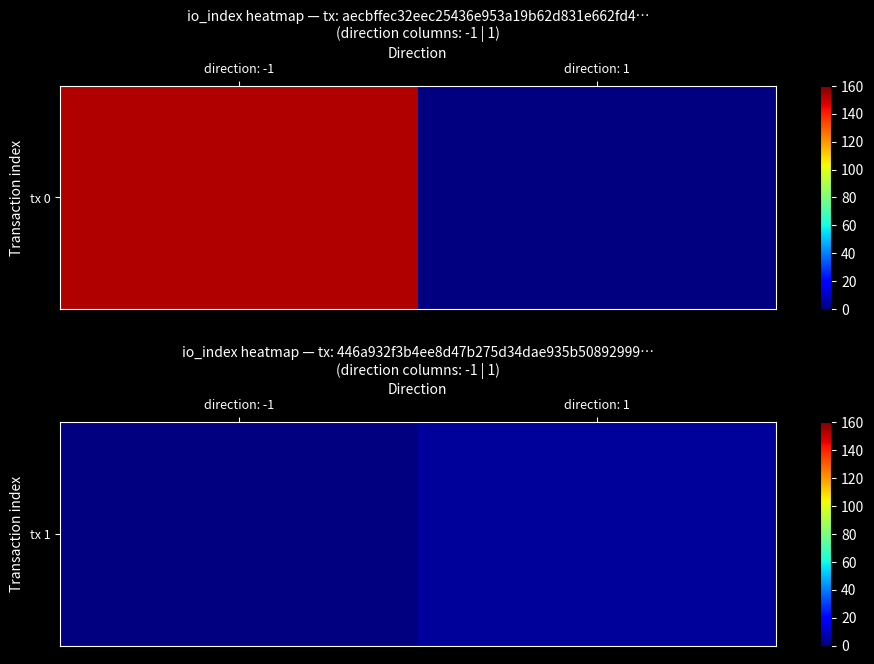

Which label corresponds to the smallest value in the chart?

direction: 1